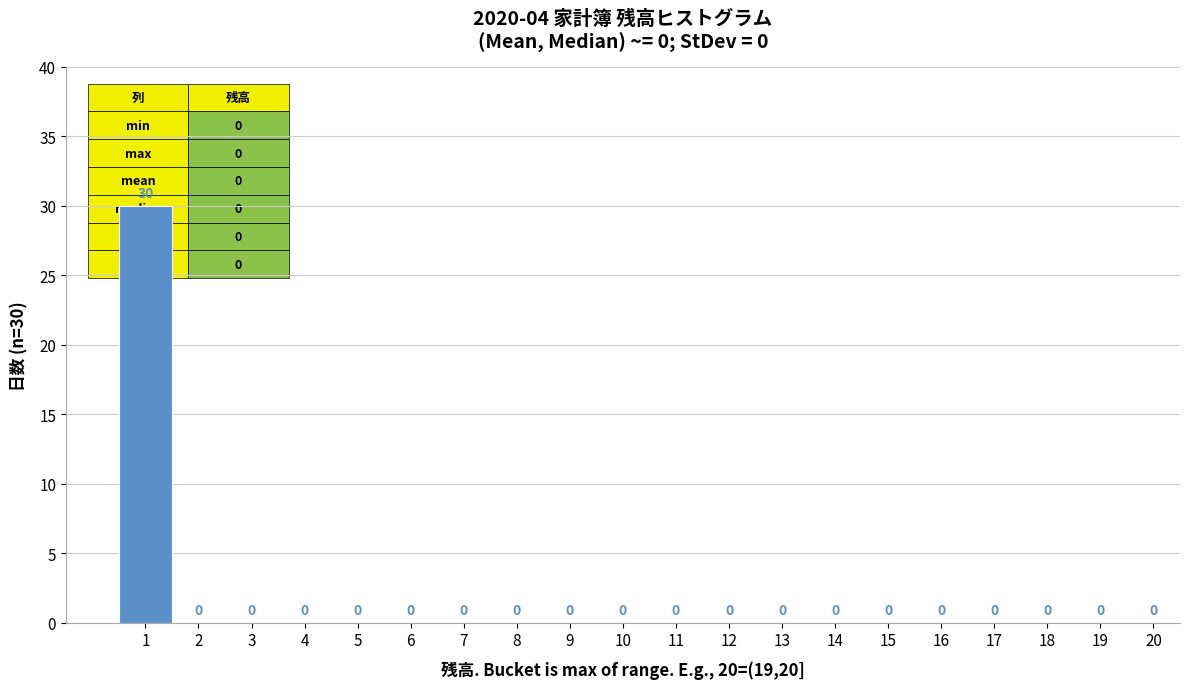

Over which range of the x-axis is the bar tallest?

0.5 to 1.5